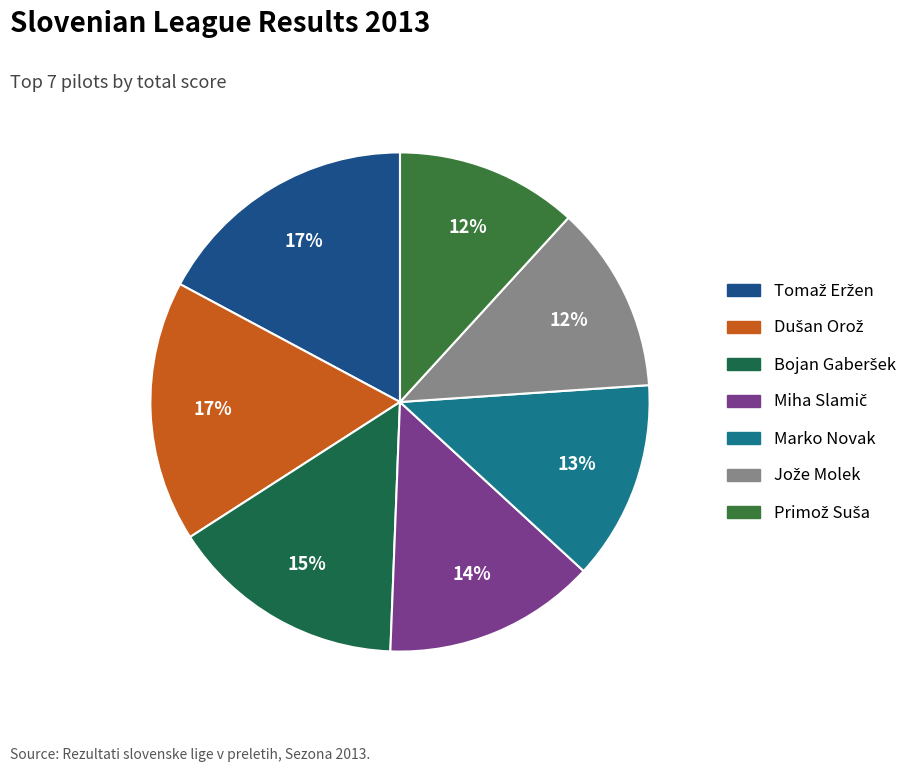

Count the number of slices in the pie.

7